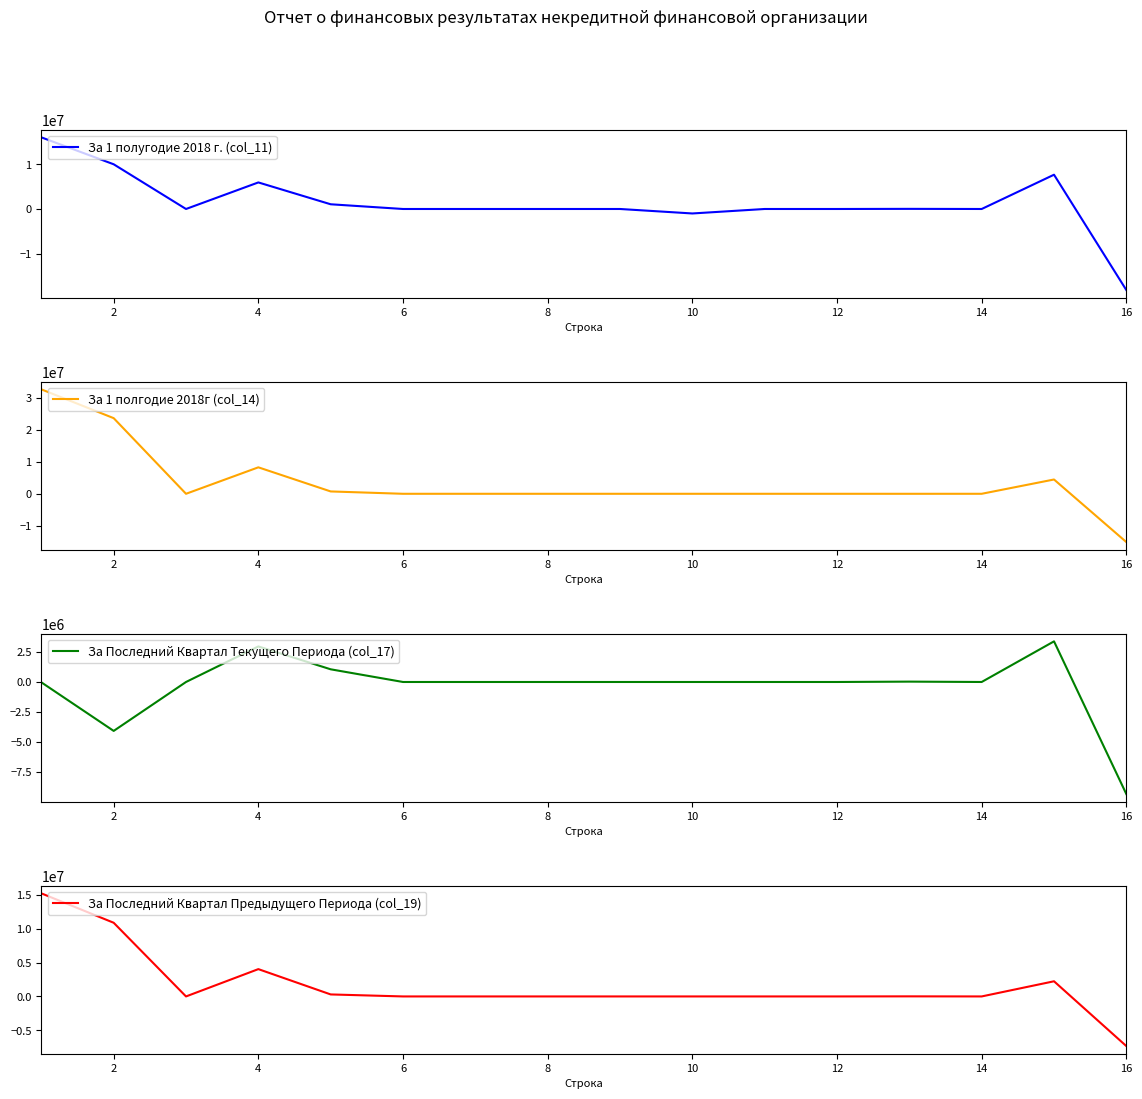

What is the lowest value of the За 1 полугодие 2018 г. (col_11) series?

-18218000